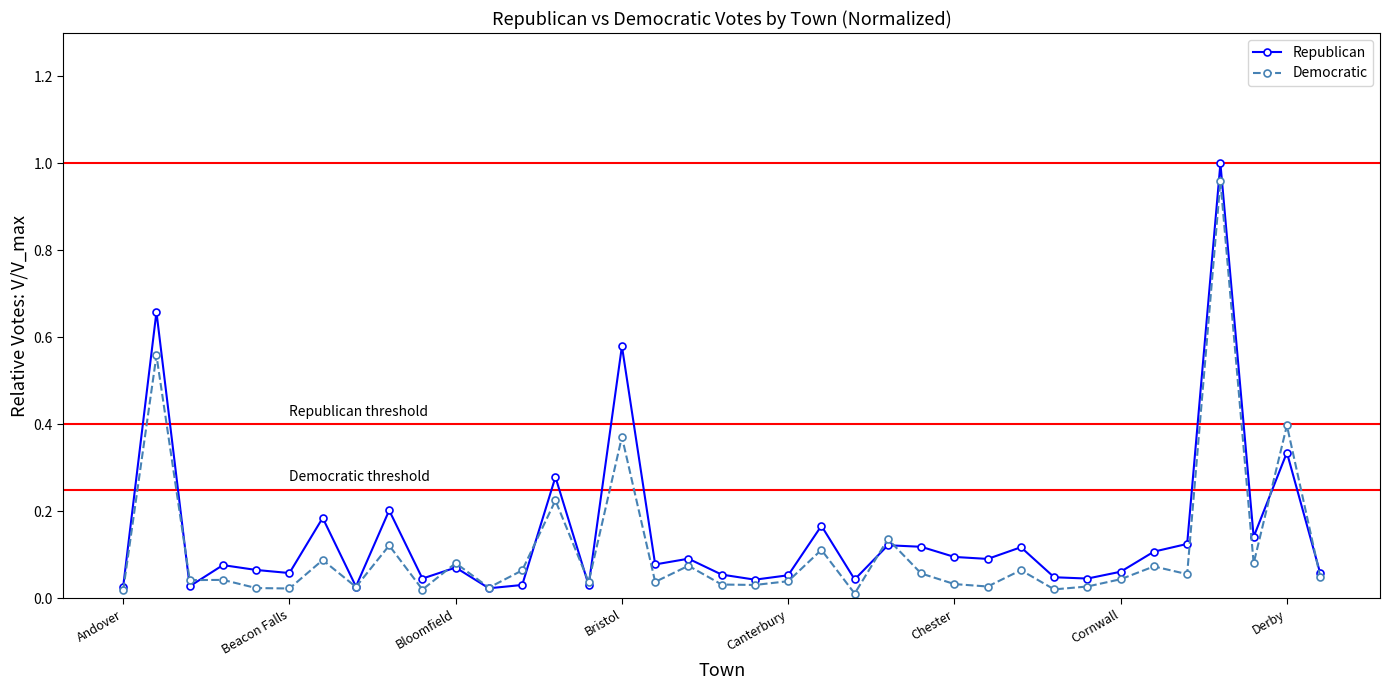

True or false: Republican has more than 0 points higher than both neighbors.

True